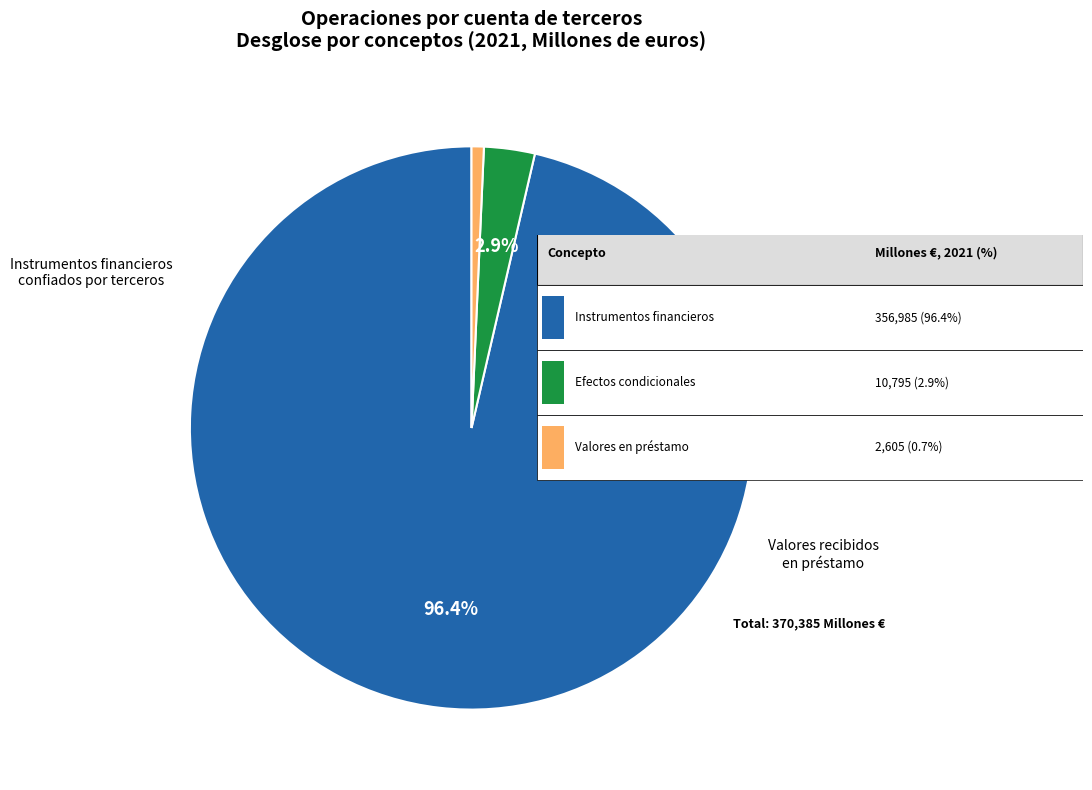

To the nearest percent, what percentage of the pie is Instrumentos financieros confiados por terceros?

96%